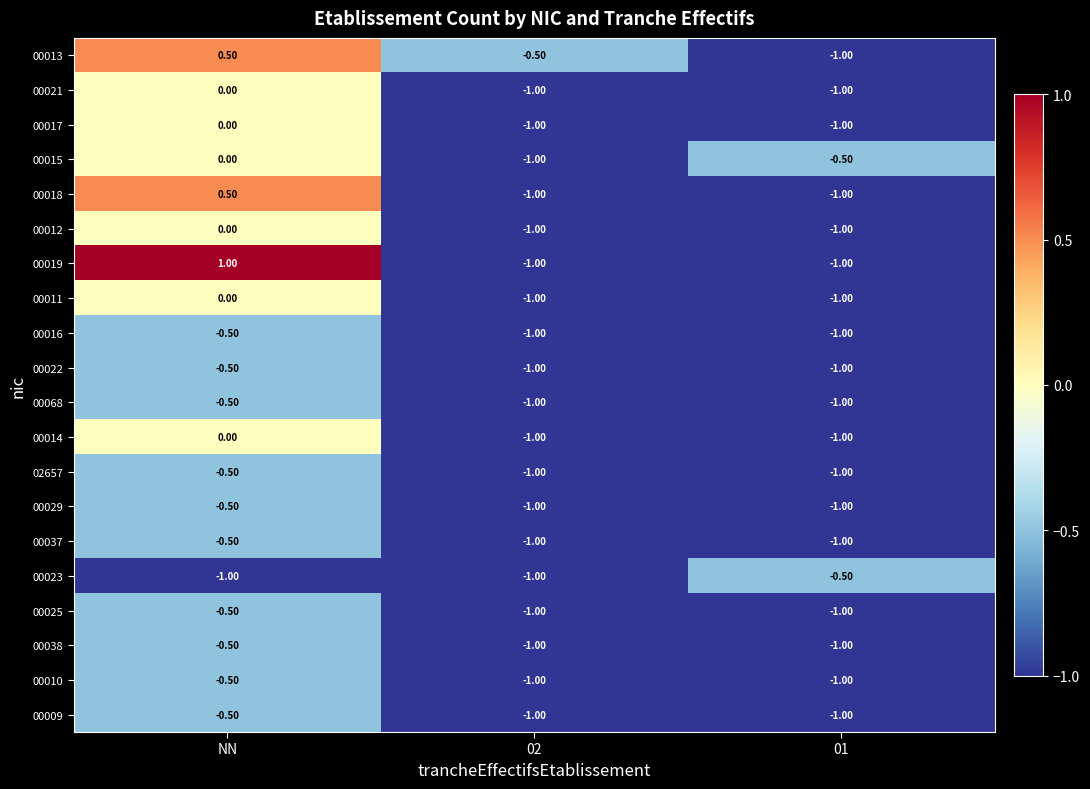

Which label corresponds to the largest value in the chart?

NN